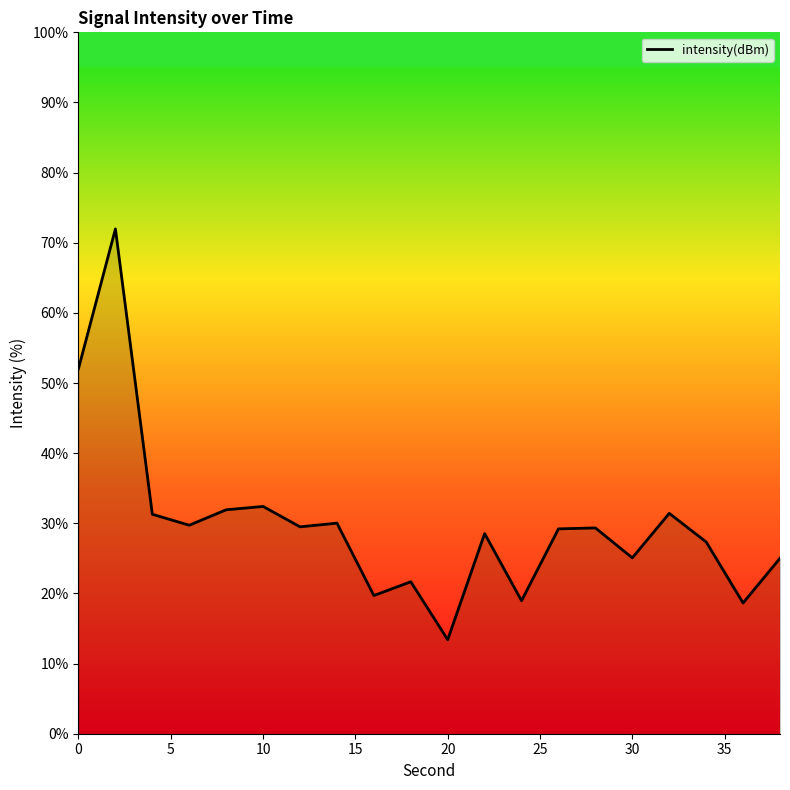

What is the minimum value shown in the chart?

13.4